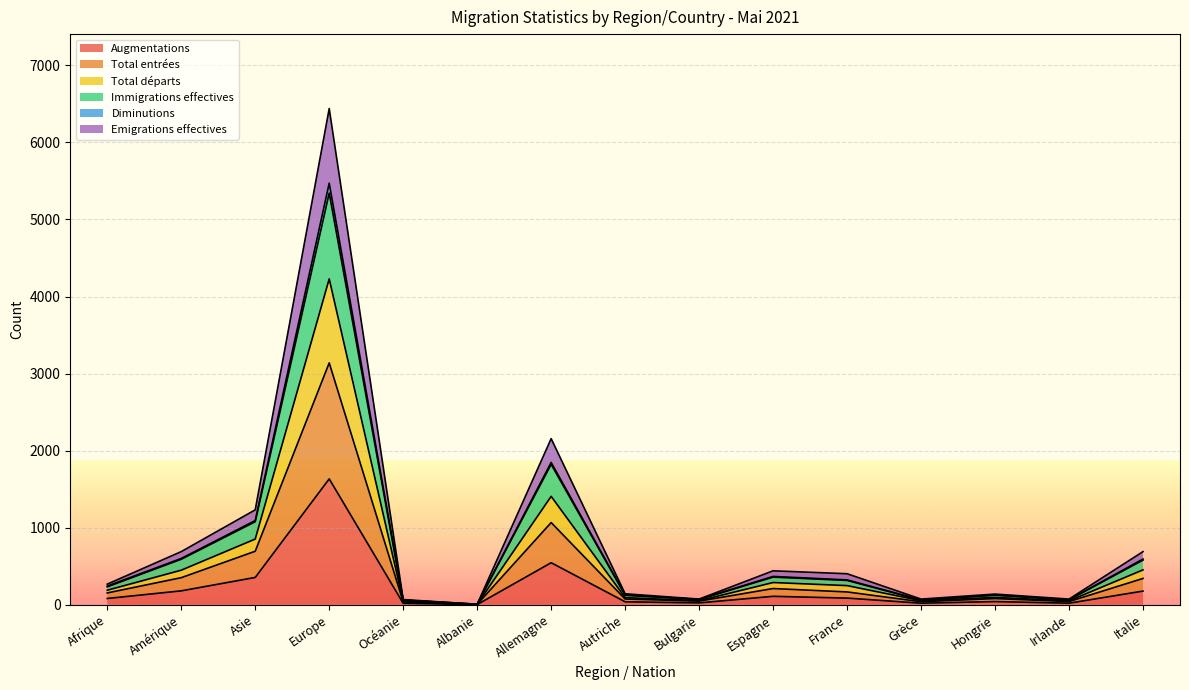

Which has a higher value, Allemagne or Afrique?

Allemagne